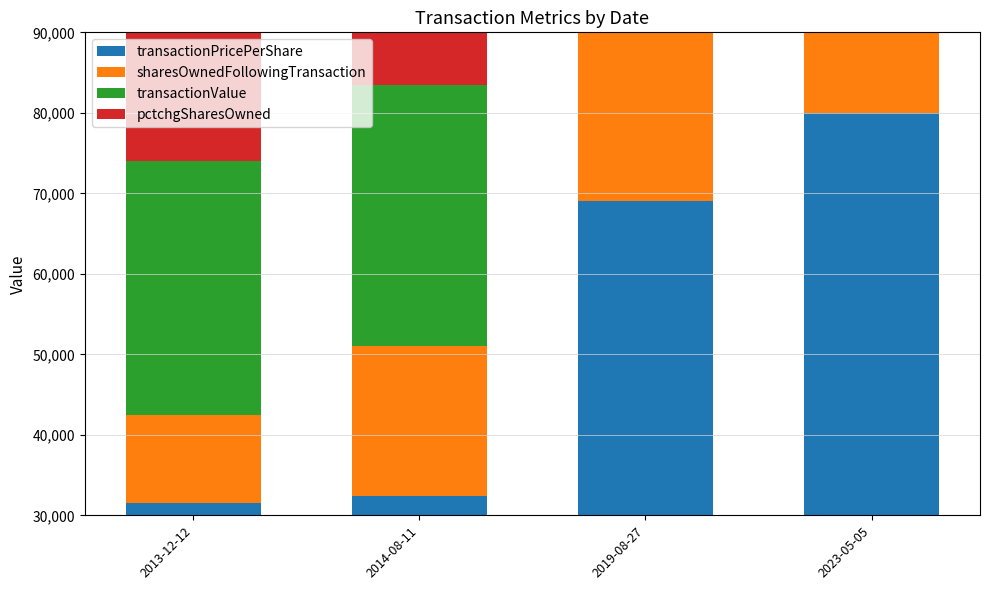

Which category has the lowest value in the pctchgSharesOwned series?

2023-05-05